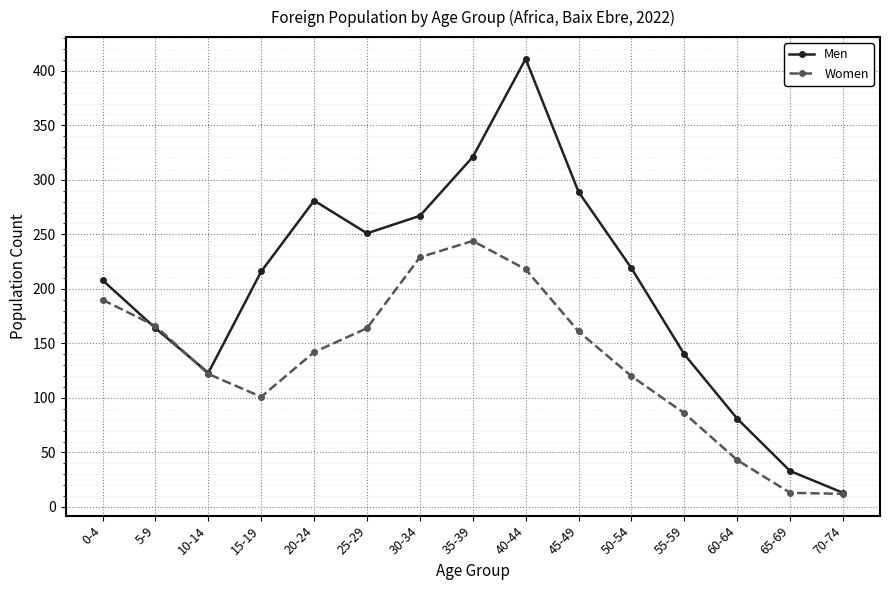

How many data points does each series have?

15